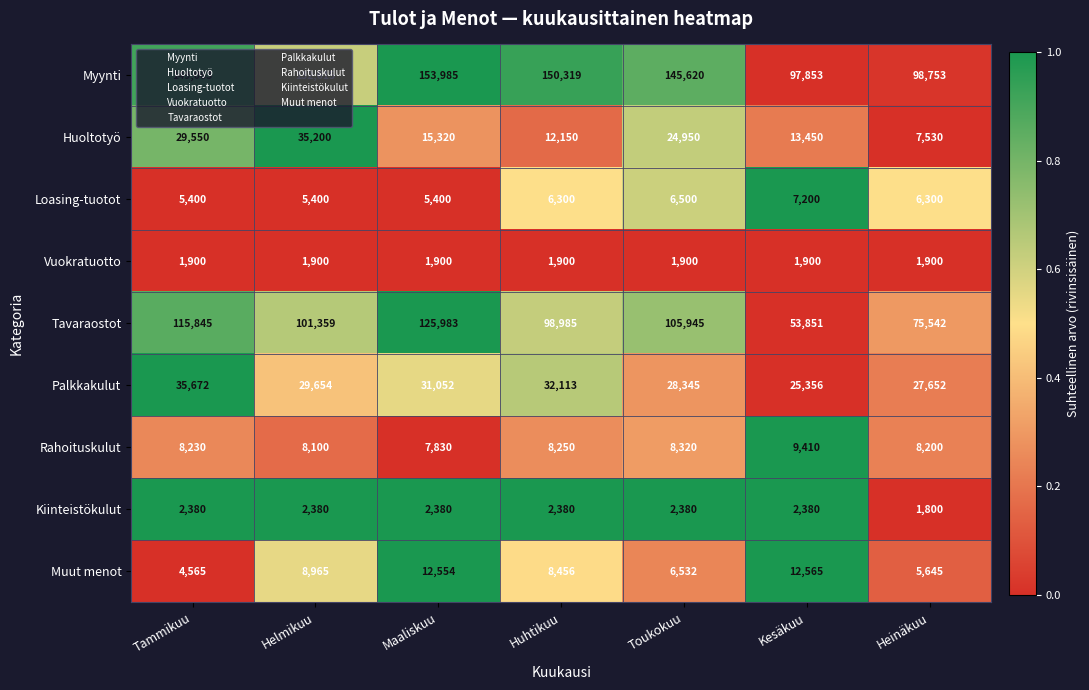

What is the sum of all Tavaraostot values?

677510